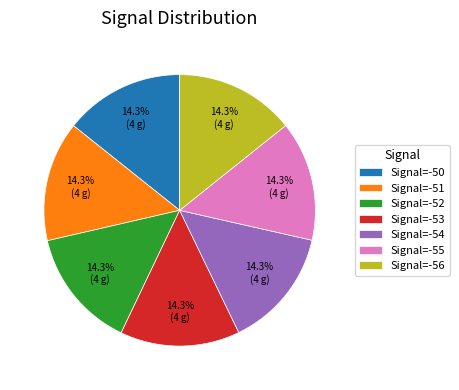

Count the number of slices in the pie.

7